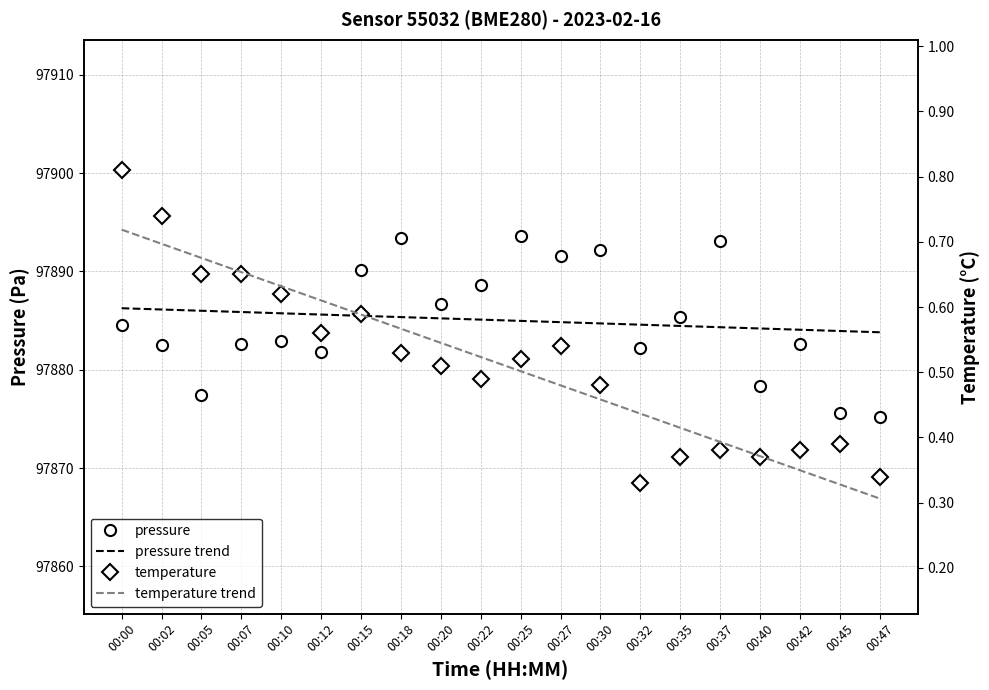

Reading left to right, what are all the values shown in this chart?

pressure: 00:00=97884.6	00:02=97882.6	00:05=97877.4	00:07=97882.7	00:10=97883.0	00:12=97881.8	00:15=97890.2	00:18=97893.4	00:20=97886.7	00:22=97888.6	00:25=97893.6	00:27=97891.6	00:30=97892.2	00:32=97882.2	00:35=97885.4	00:37=97893.1	00:40=97878.3	00:42=97882.6	00:45=97875.6	00:47=97875.2
pressure trend: 00:00=97886.3	00:02=97886.1	00:05=97886.0	00:07=97885.9	00:10=97885.7	00:12=97885.6	00:15=97885.5	00:18=97885.4	00:20=97885.2	00:22=97885.1	00:25=97885.0	00:27=97884.8	00:30=97884.7	00:32=97884.6	00:35=97884.5	00:37=97884.3	00:40=97884.2	00:42=97884.1	00:45=97883.9	00:47=97883.8
temperature: 00:00=0.8	00:02=0.7	00:05=0.7	00:07=0.7	00:10=0.6	00:12=0.6	00:15=0.6	00:18=0.5	00:20=0.5	00:22=0.5	00:25=0.5	00:27=0.5	00:30=0.5	00:32=0.3	00:35=0.4	00:37=0.4	00:40=0.4	00:42=0.4	00:45=0.4	00:47=0.3
temperature trend: 00:00=0.7	00:02=0.7	00:05=0.7	00:07=0.7	00:10=0.6	00:12=0.6	00:15=0.6	00:18=0.6	00:20=0.5	00:22=0.5	00:25=0.5	00:27=0.5	00:30=0.5	00:32=0.4	00:35=0.4	00:37=0.4	00:40=0.4	00:42=0.3	00:45=0.3	00:47=0.3